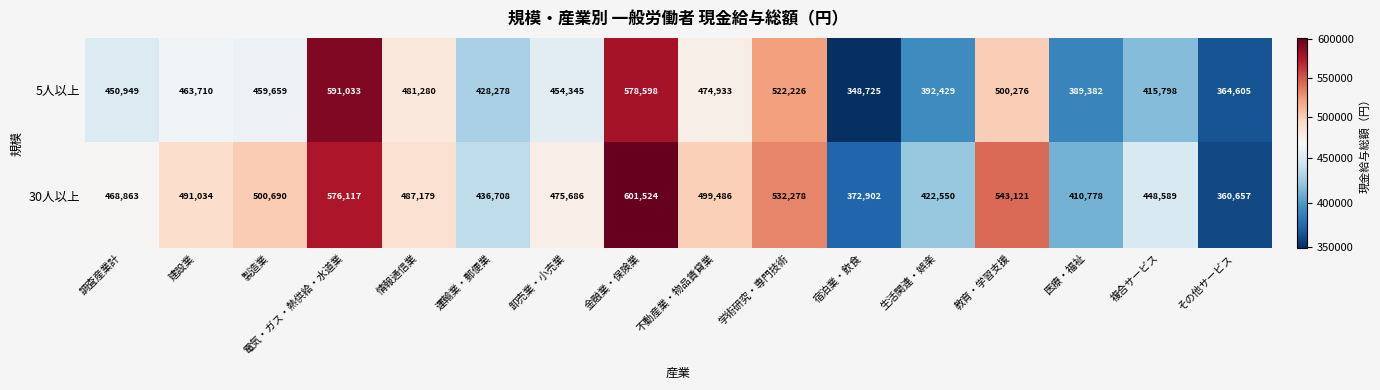

What is the difference between the 30人以上 values at 複合サービス and 不動産業・物品賃貸業?

50897